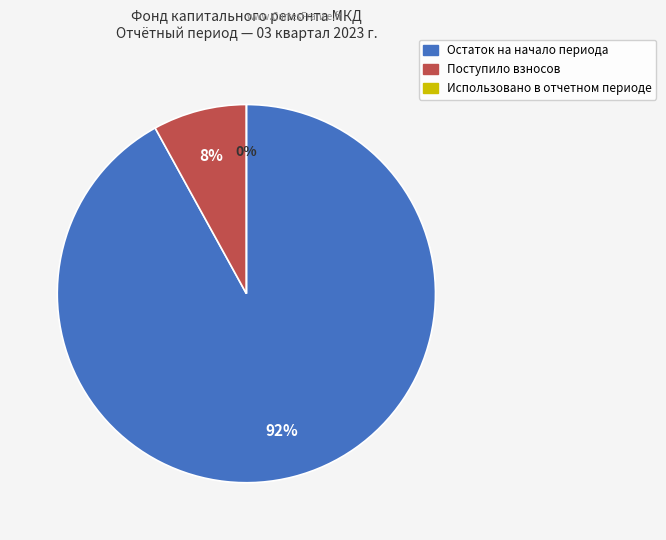

To the nearest percent, what percentage of the pie is Поступило взносов?

8%